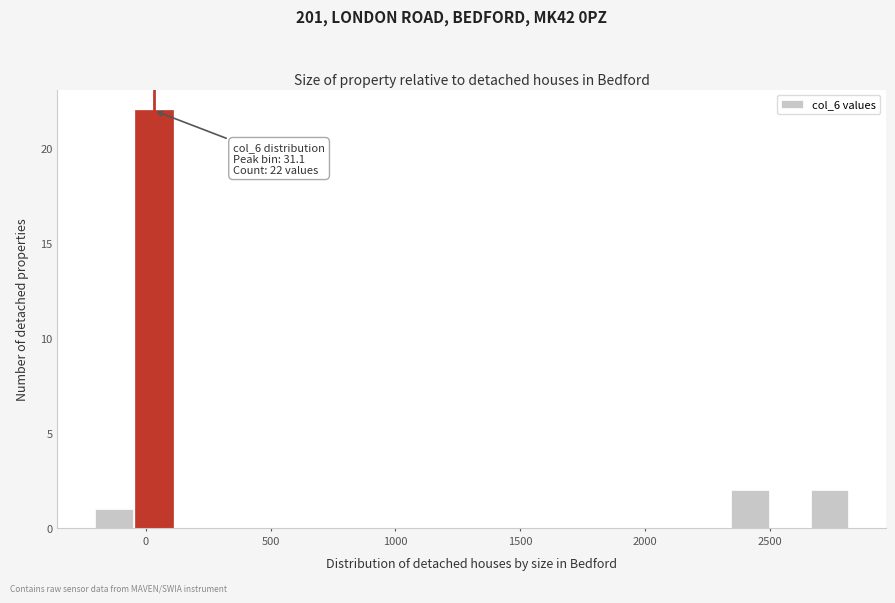

Read against the x-axis, roughly where is the centre of the tallest bar?

50